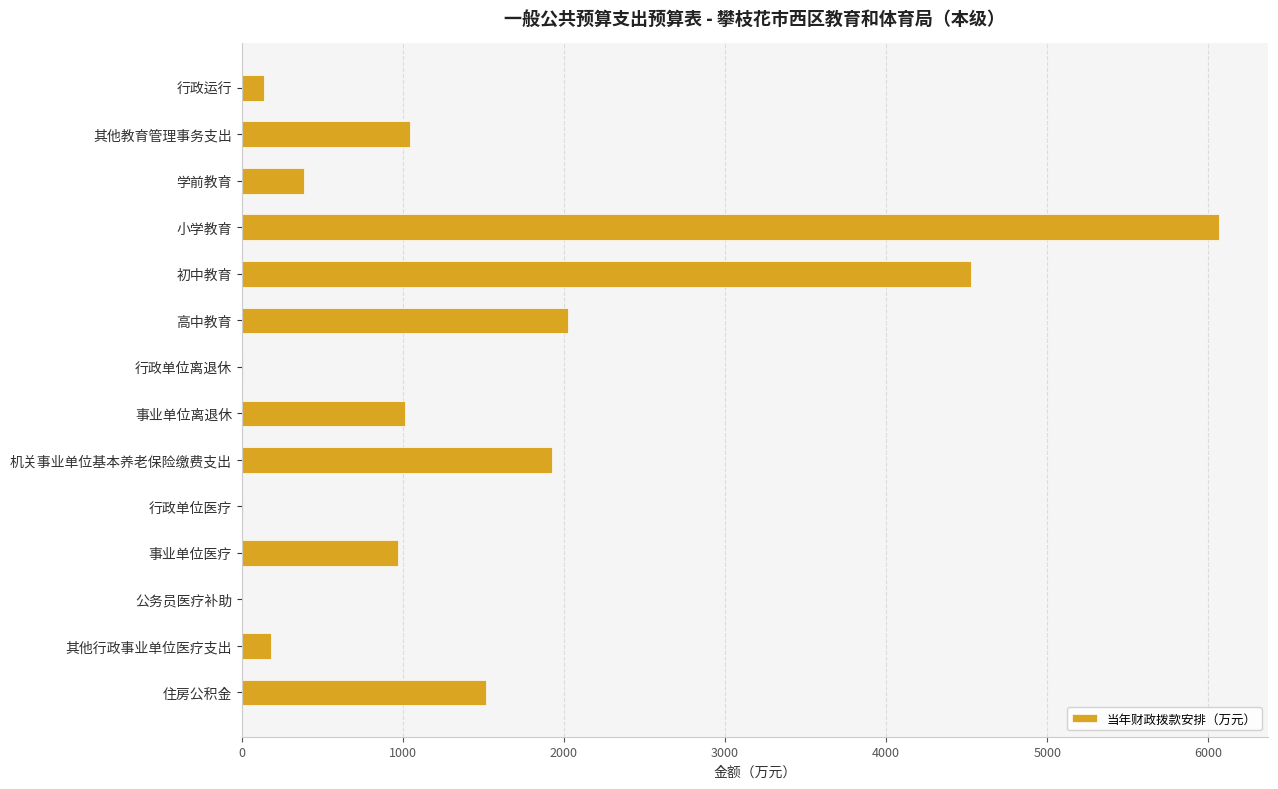

Count the number of values greater than 1014.

7